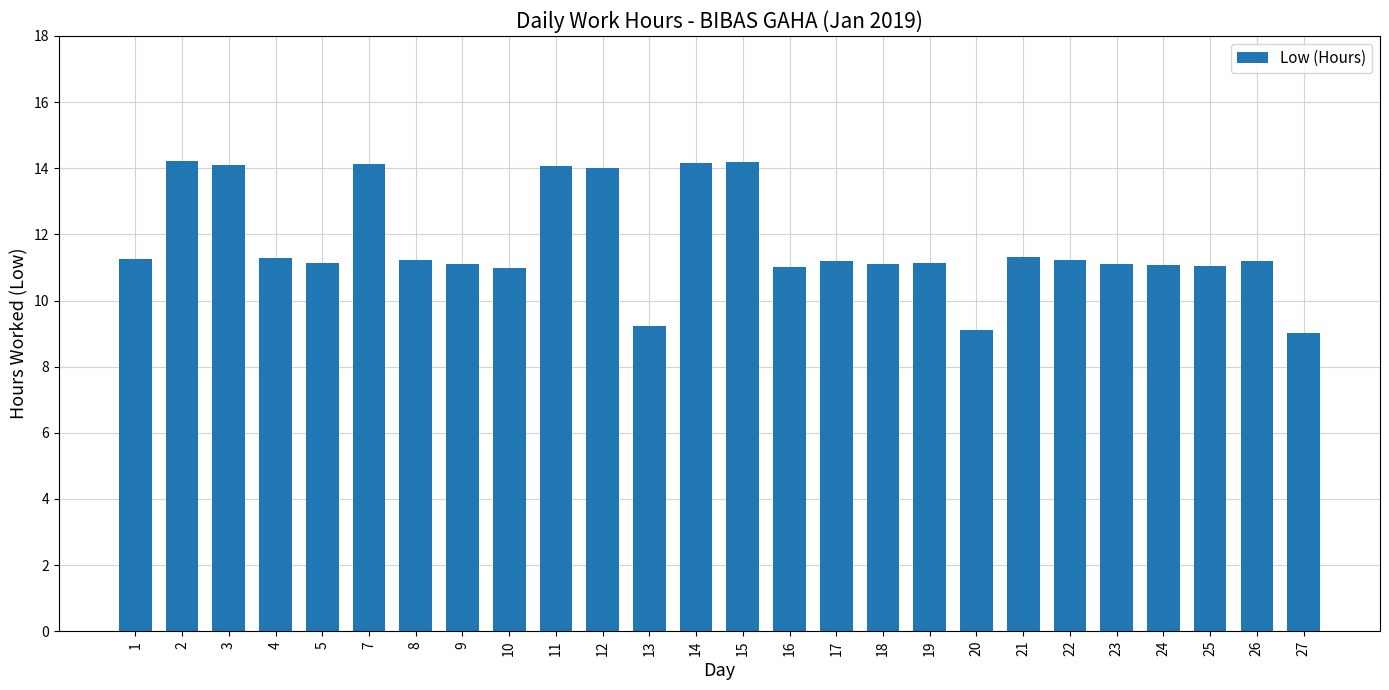

What is the value of the 15th bar from the left?

11.0